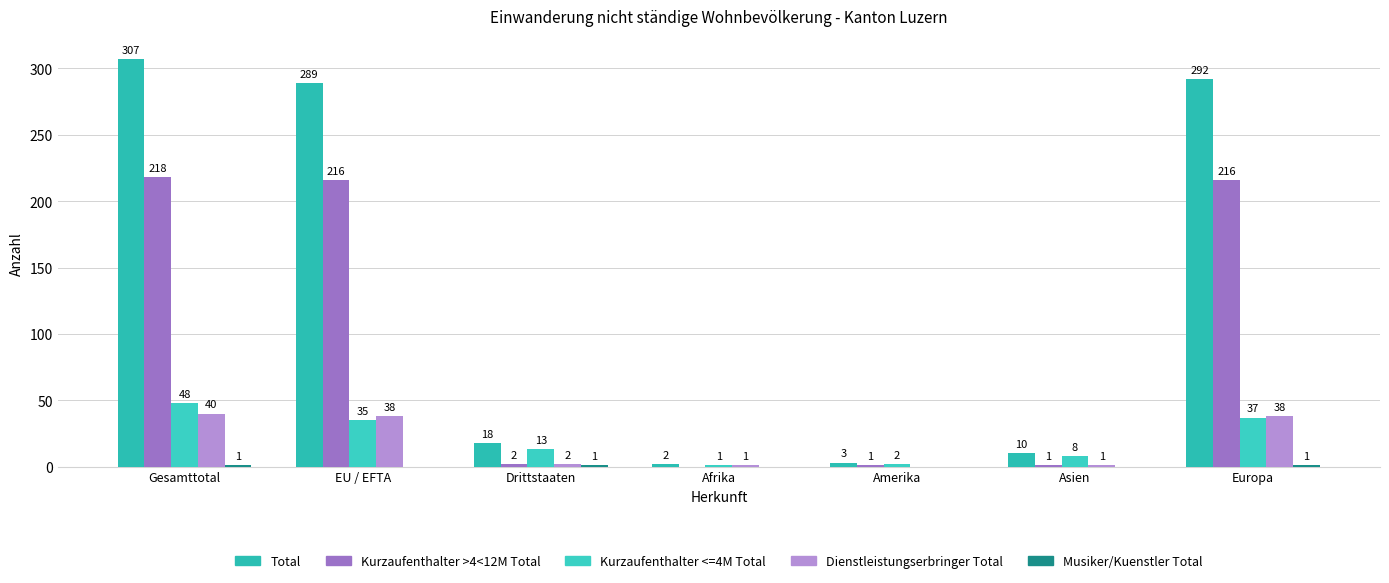

Does the chart contain stacked bars?

No